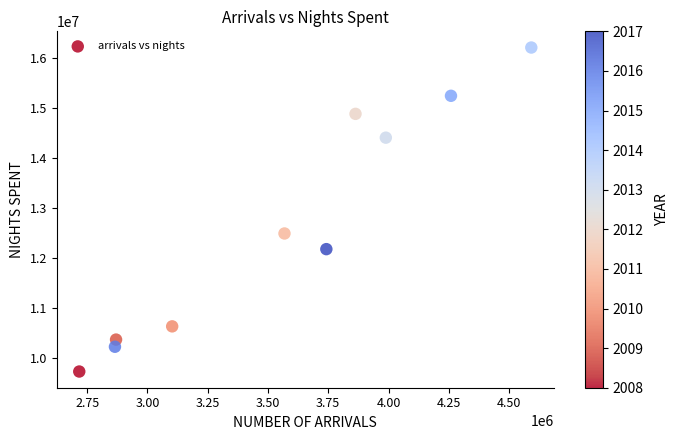

What is the range of X values (max minus min)?

1874951